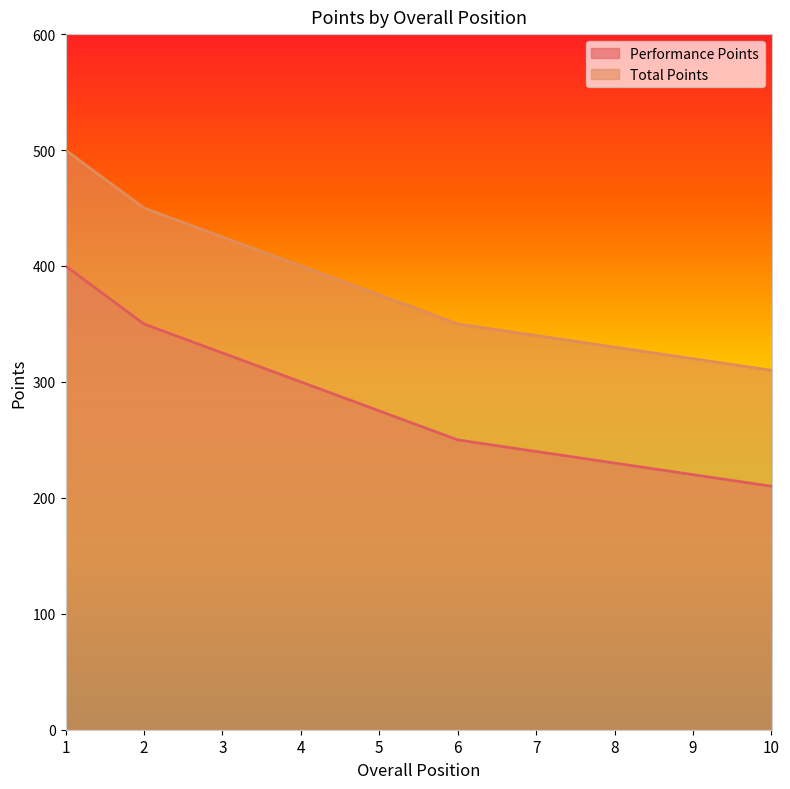

Does the chart display data point markers on the line(s)?

No